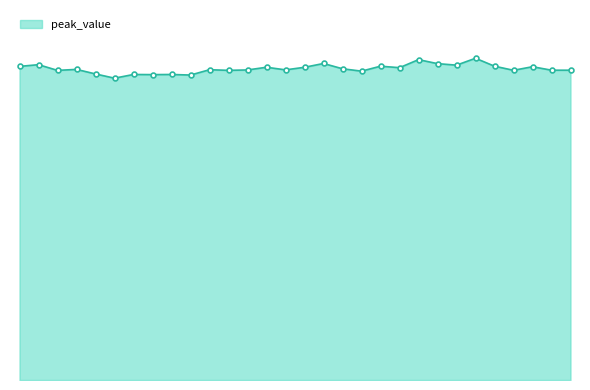

Which label corresponds to the largest value in the chart?

56971